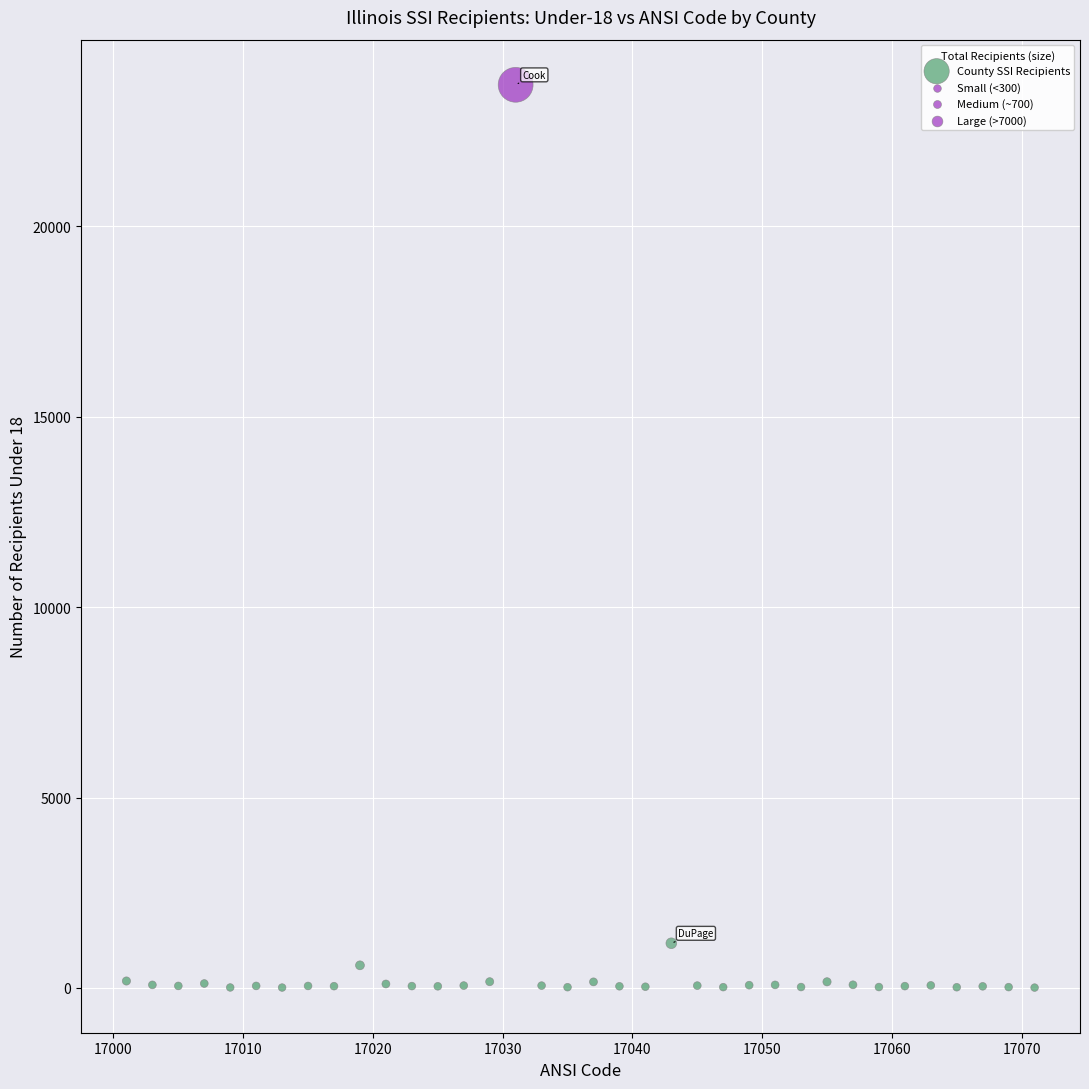

What is the range of X values (max minus min)?

70